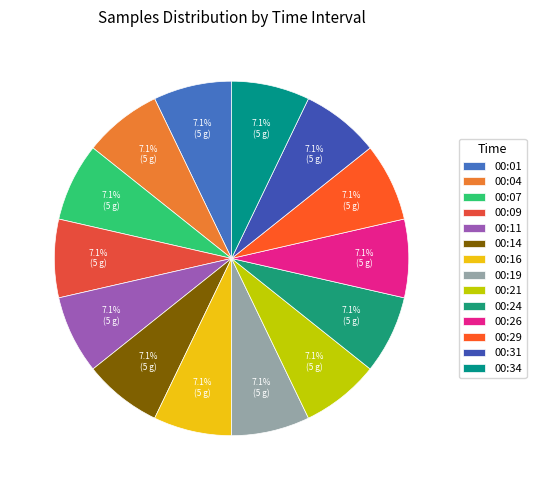

Do 00:16 and 00:24 together represent more than half of the pie?

No